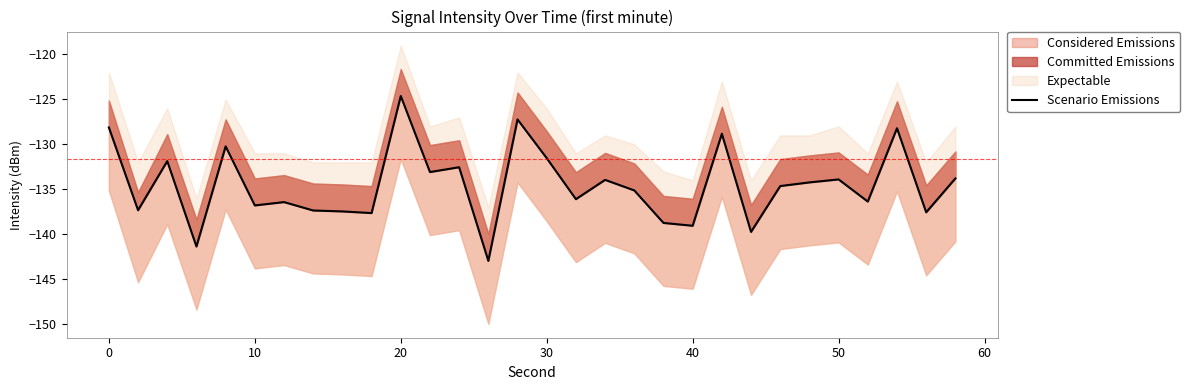

Reading left to right, extract all data points from this chart.

-128.1	-137.3	-131.9	-141.4	-130.2	-136.8	-136.4	-137.4	-137.5	-137.6	-124.6	-133.1	-132.5	-143.0	-127.2	-131.5	-136.1	-133.9	-135.1	-138.7	-139.1	-128.8	-139.7	-134.6	-134.2	-133.9	-136.4	-128.2	-137.6	-133.8